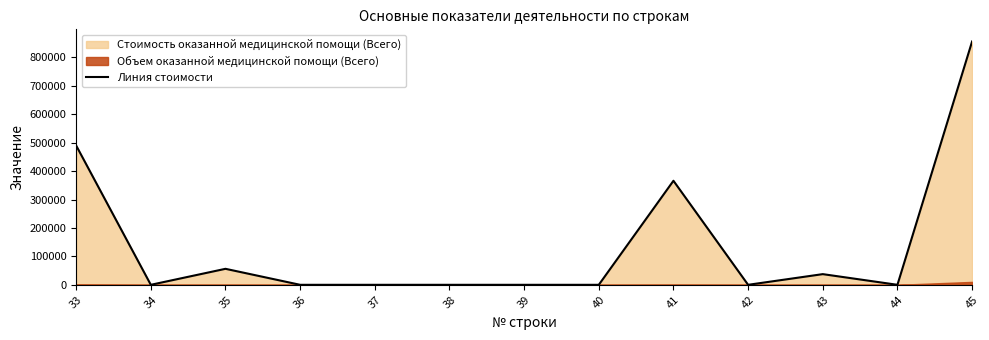

Which has a higher value, 35 or 36?

35